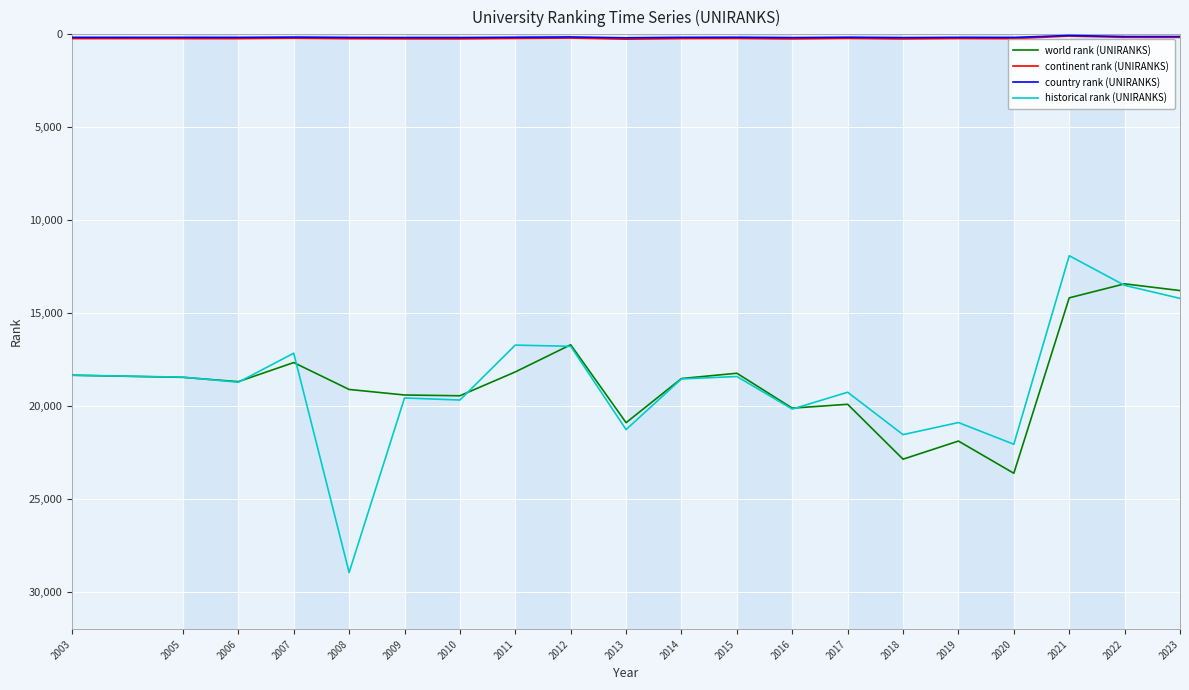

Between 2015 and 2021, which series saw the biggest shift?

historical rank (UNIRANKS)